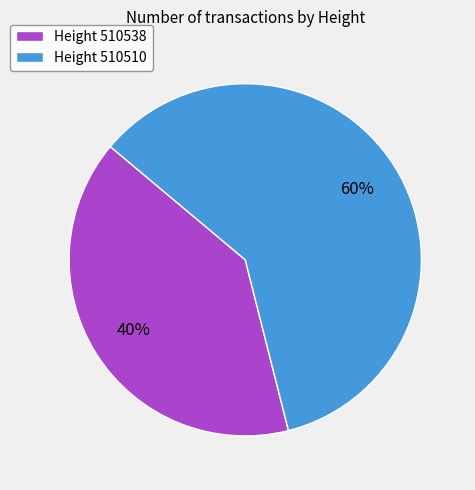

To the nearest percent, what percentage of the pie is Height 510510?

60%